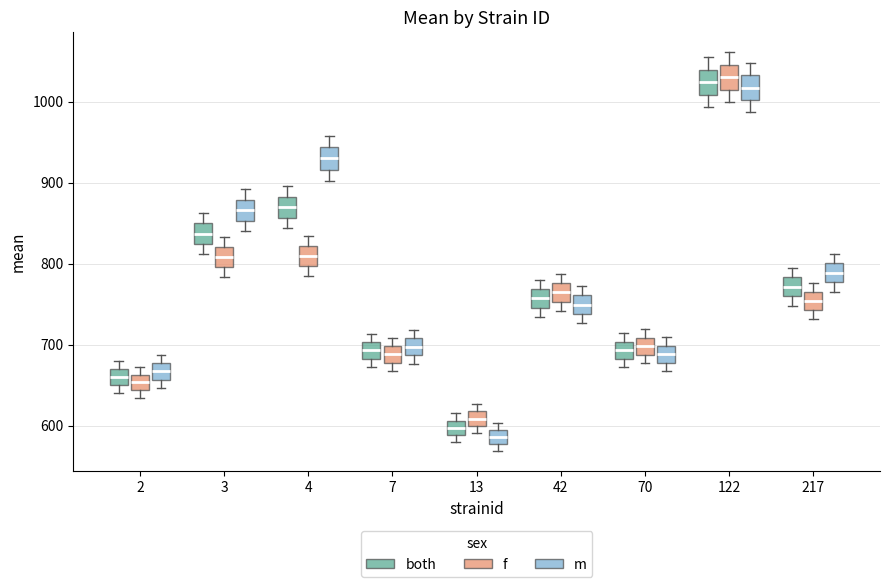

Which box has the lowest median line?

13 (m)